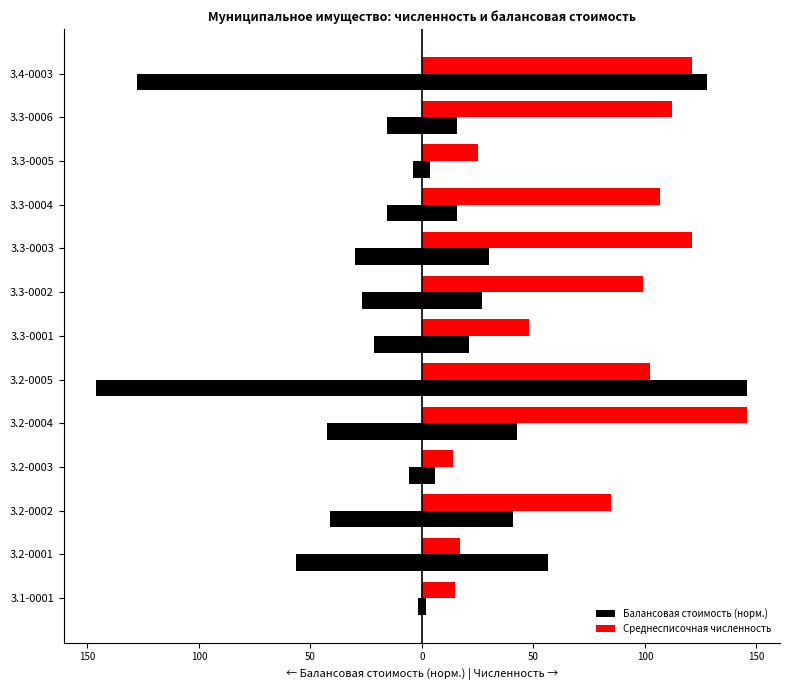

At how many categories does at least one series exceed 28?

9